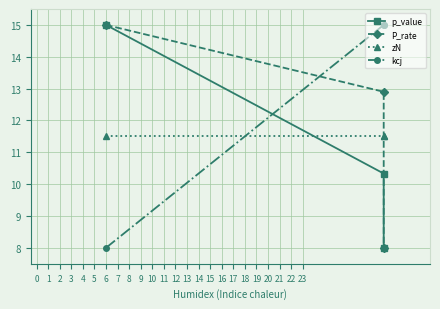

How many categories are shown in the chart?

3